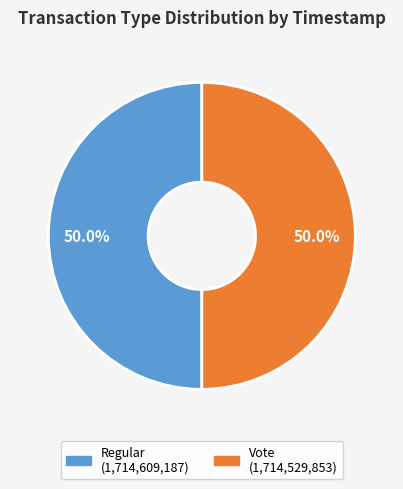

Approximately how many times larger is the value at Vote compared to Regular?

1.0